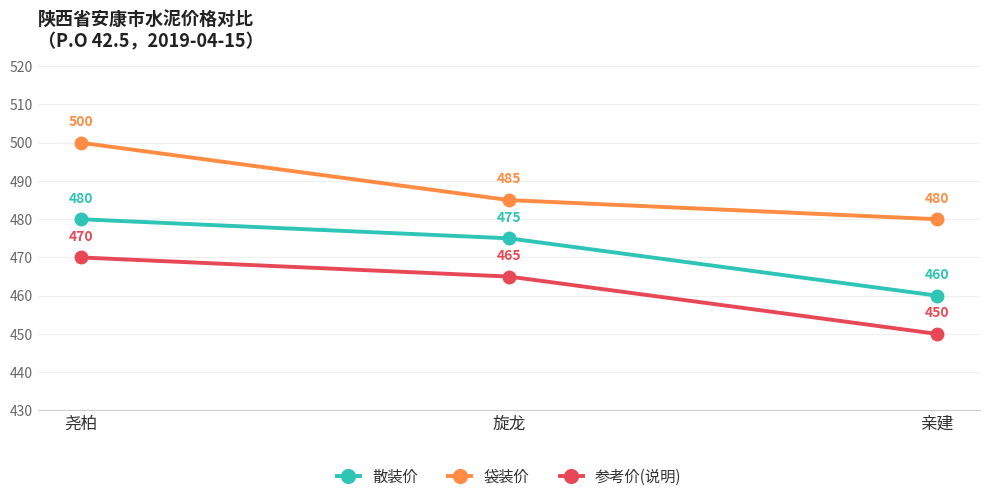

How many data points does each series have?

3